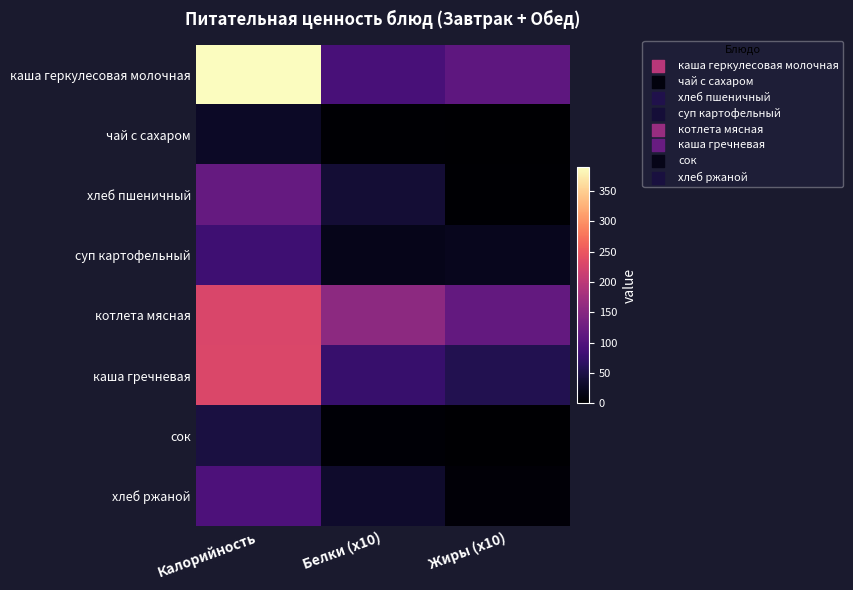

Which label corresponds to the smallest value in the chart?

Жиры (x10)